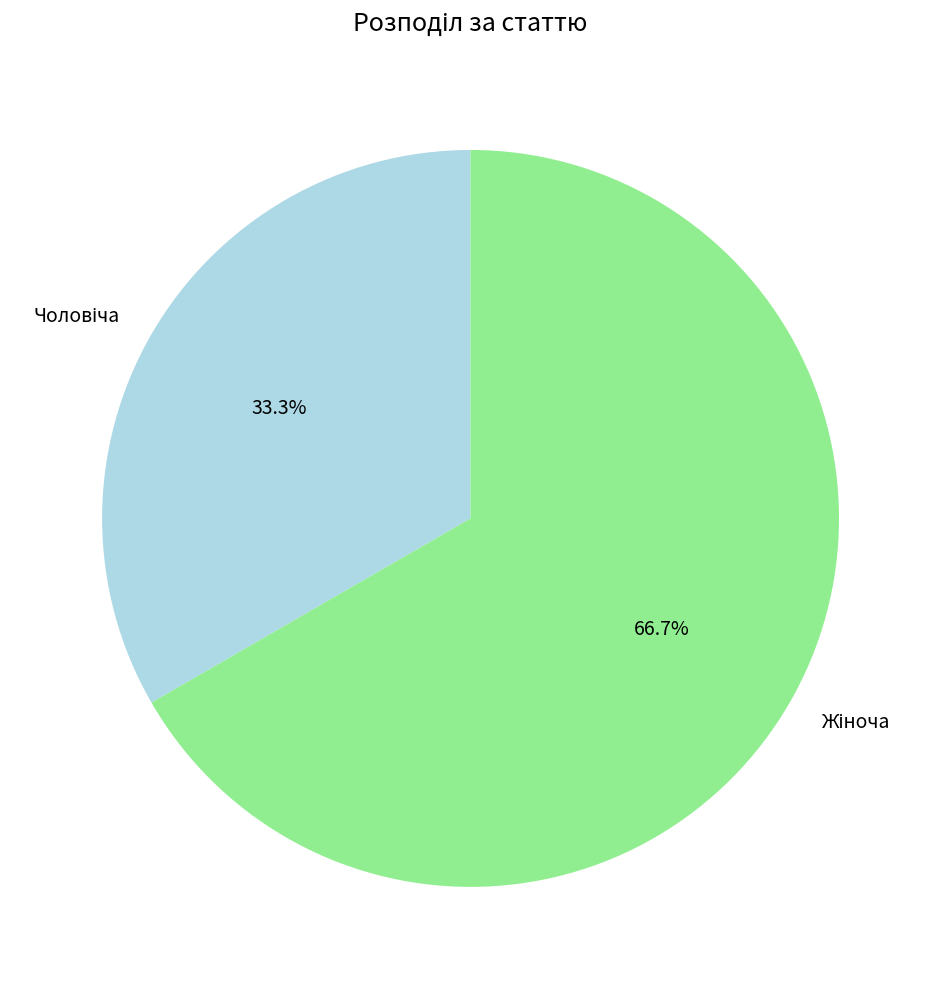

How many slices are in this pie chart?

2